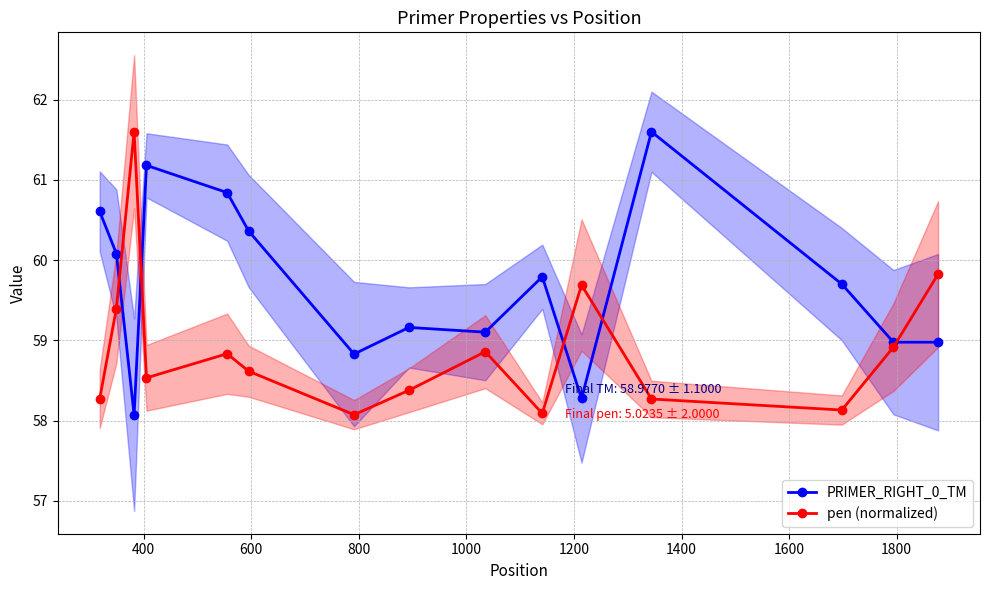

What is the maximum value for PRIMER_RIGHT_0_TM?

61.6